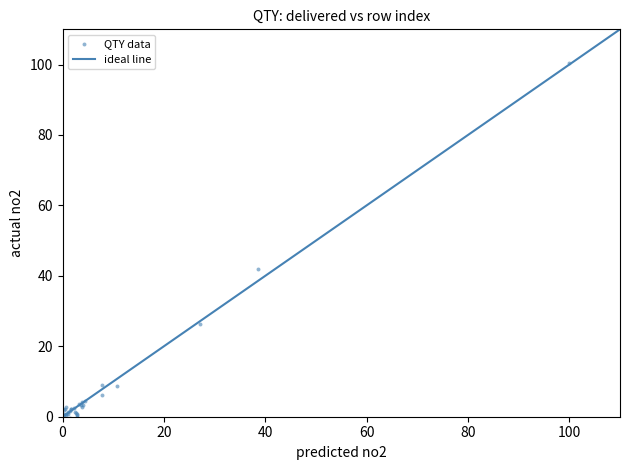

What Y value in the scatter plot is closest to 49?

41.8